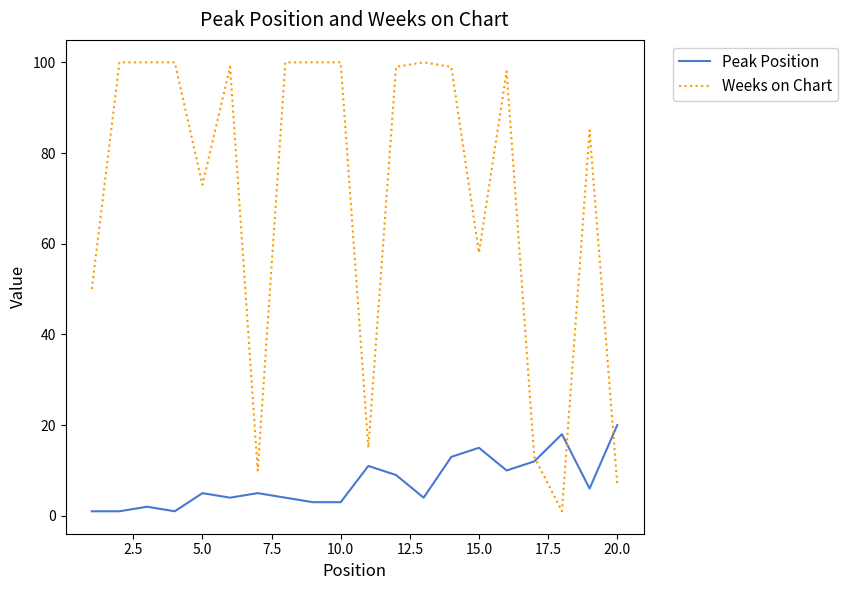

List the series in order of their peak value, lowest first.

Peak Position, Weeks on Chart